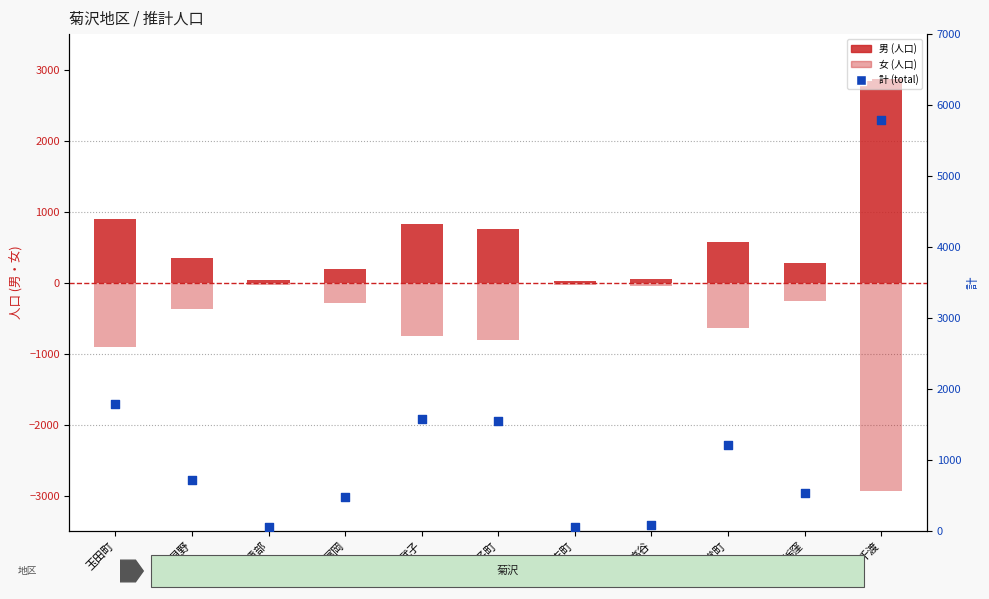

Which series contains the highest Y value?

計